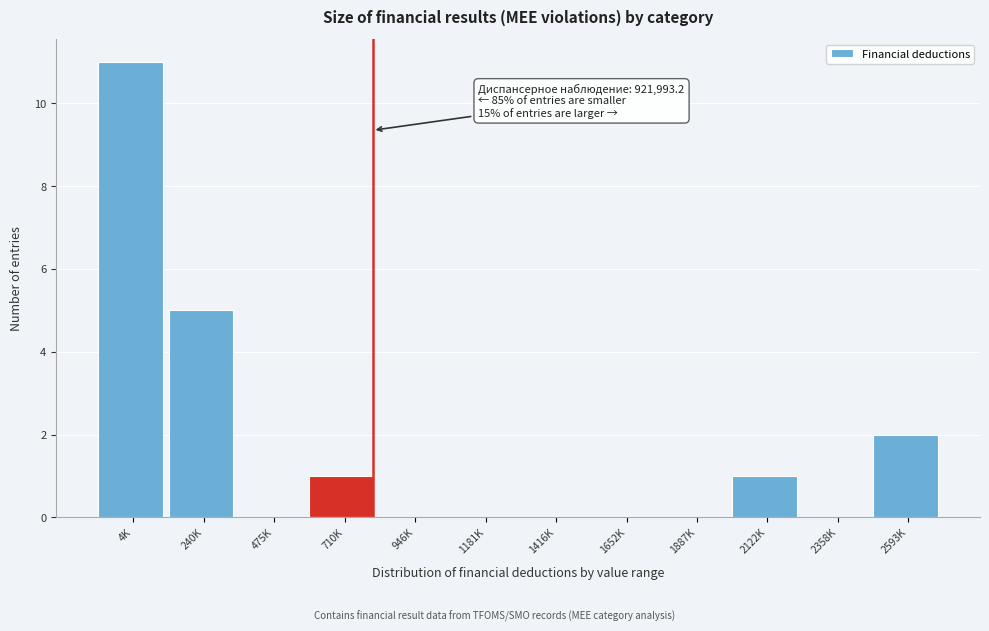

Reading left to right, extract all data points from this chart.

4K=11	240K=5	475K=0	710K=1	946K=0	1181K=0	1416K=0	1652K=0	1887K=0	2122K=1	2358K=0	2593K=2